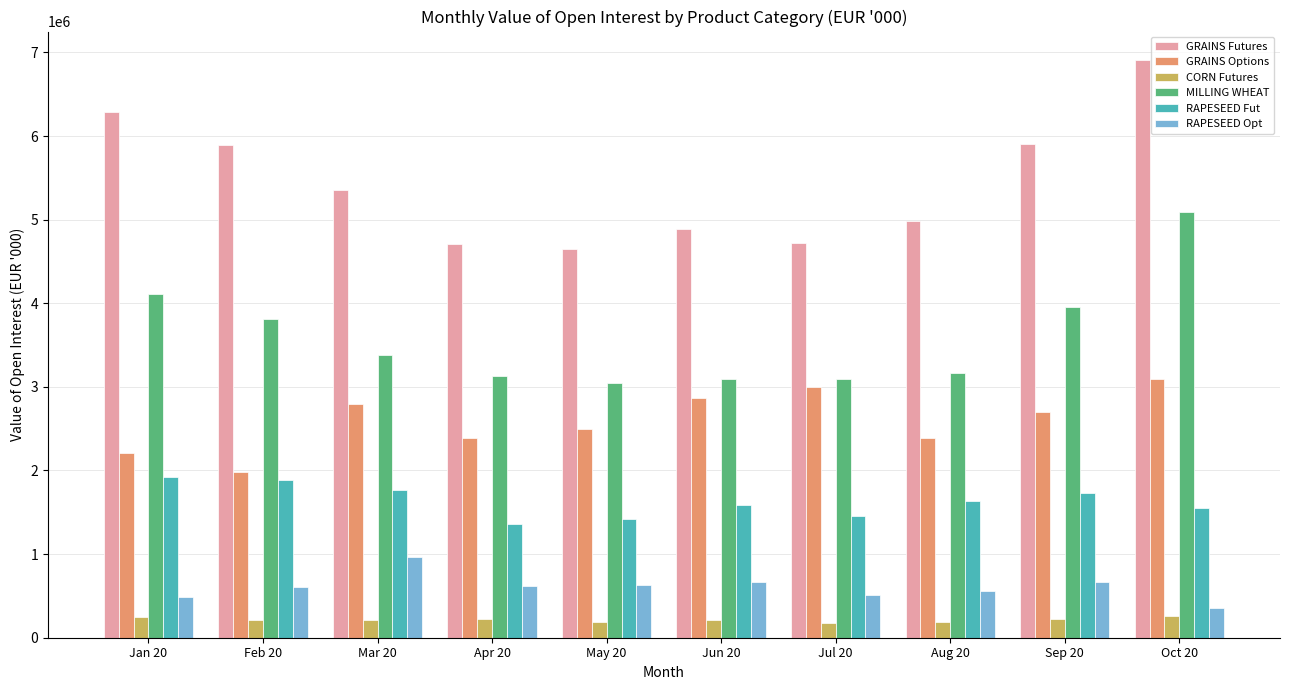

Which series has the largest total across all categories?

GRAINS Futures